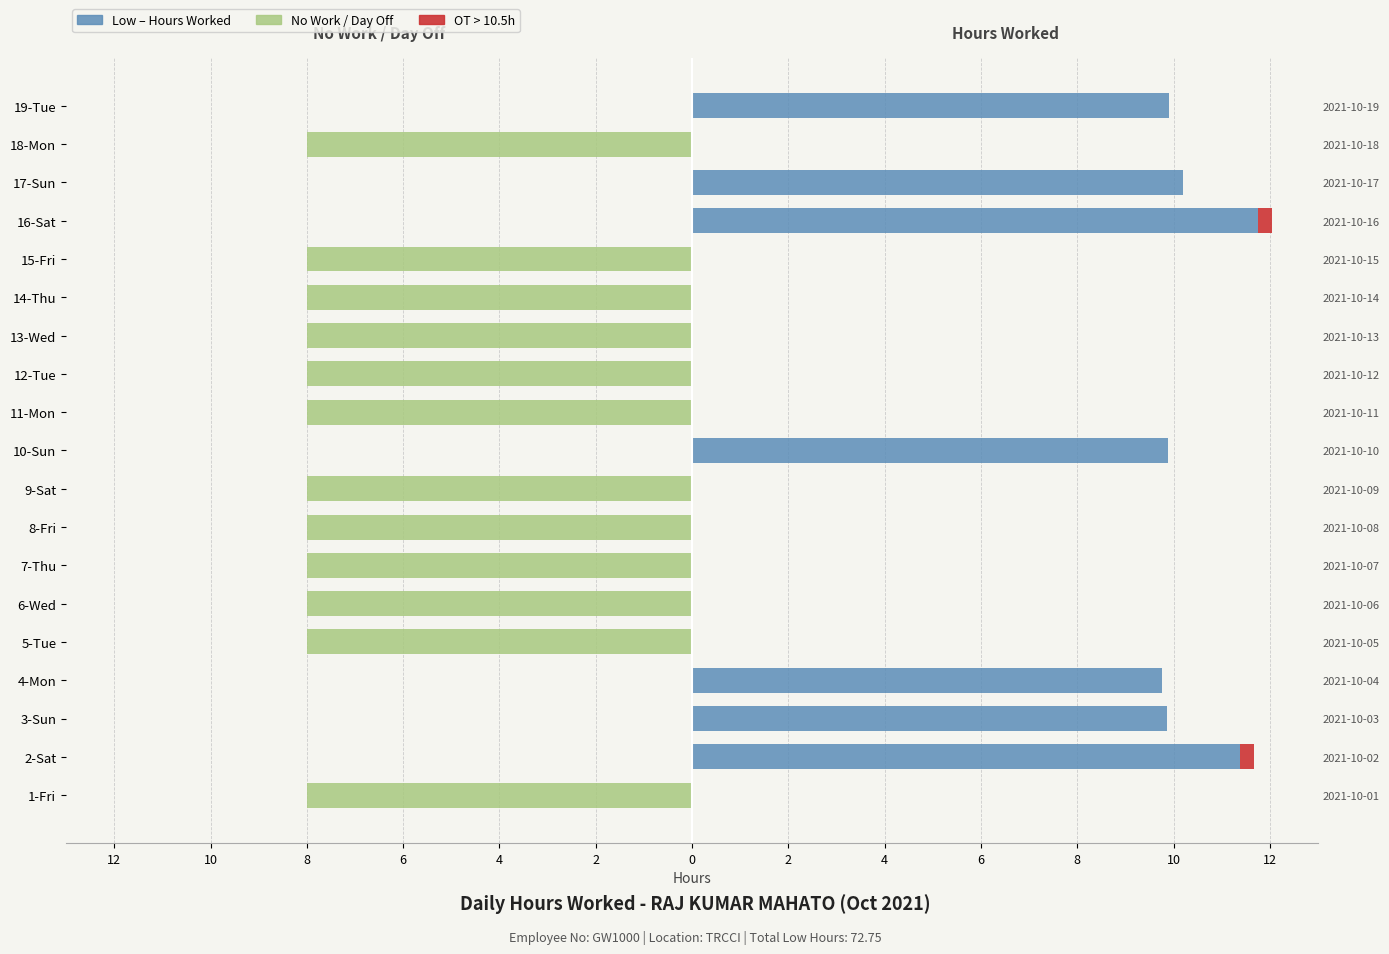

Where is No Work / Day Off nearest to the value -4?

1-Fri